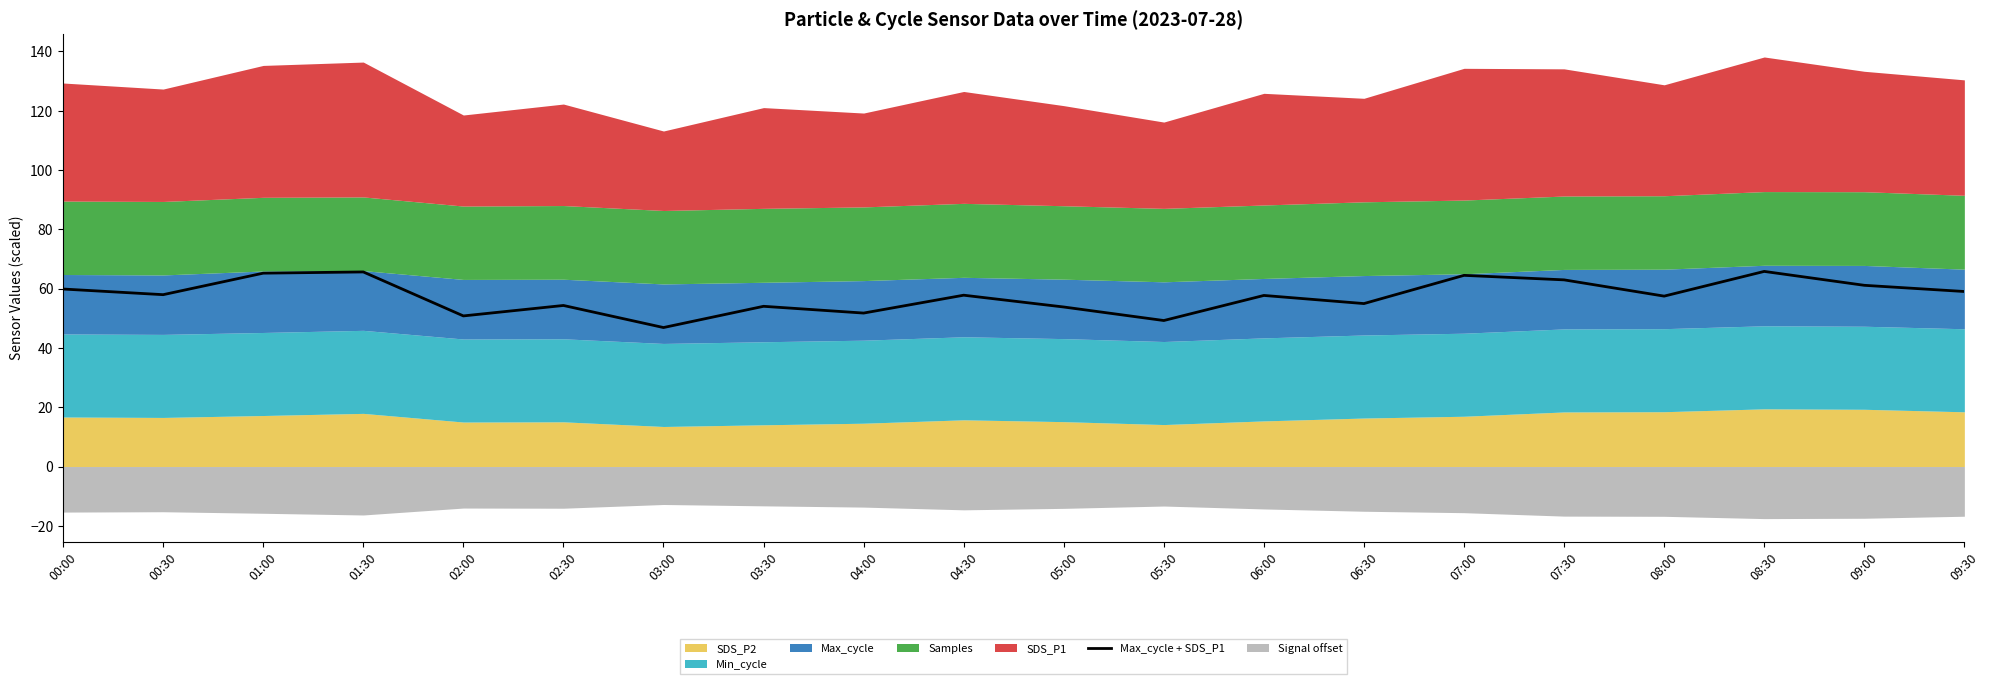

What is the change in value from 01:00 to 07:00?

-0.7